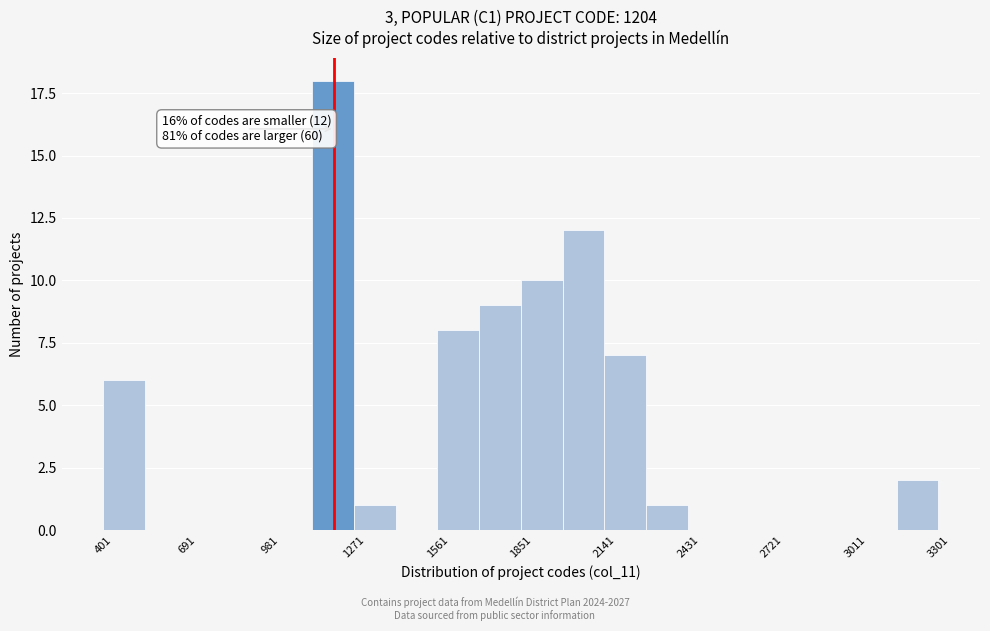

Read against the x-axis, roughly where is the centre of the tallest bar?

1200